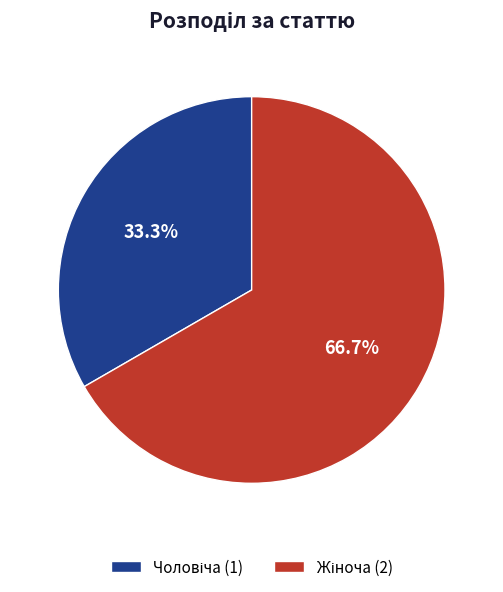

Does any single category account for the majority?

Yes